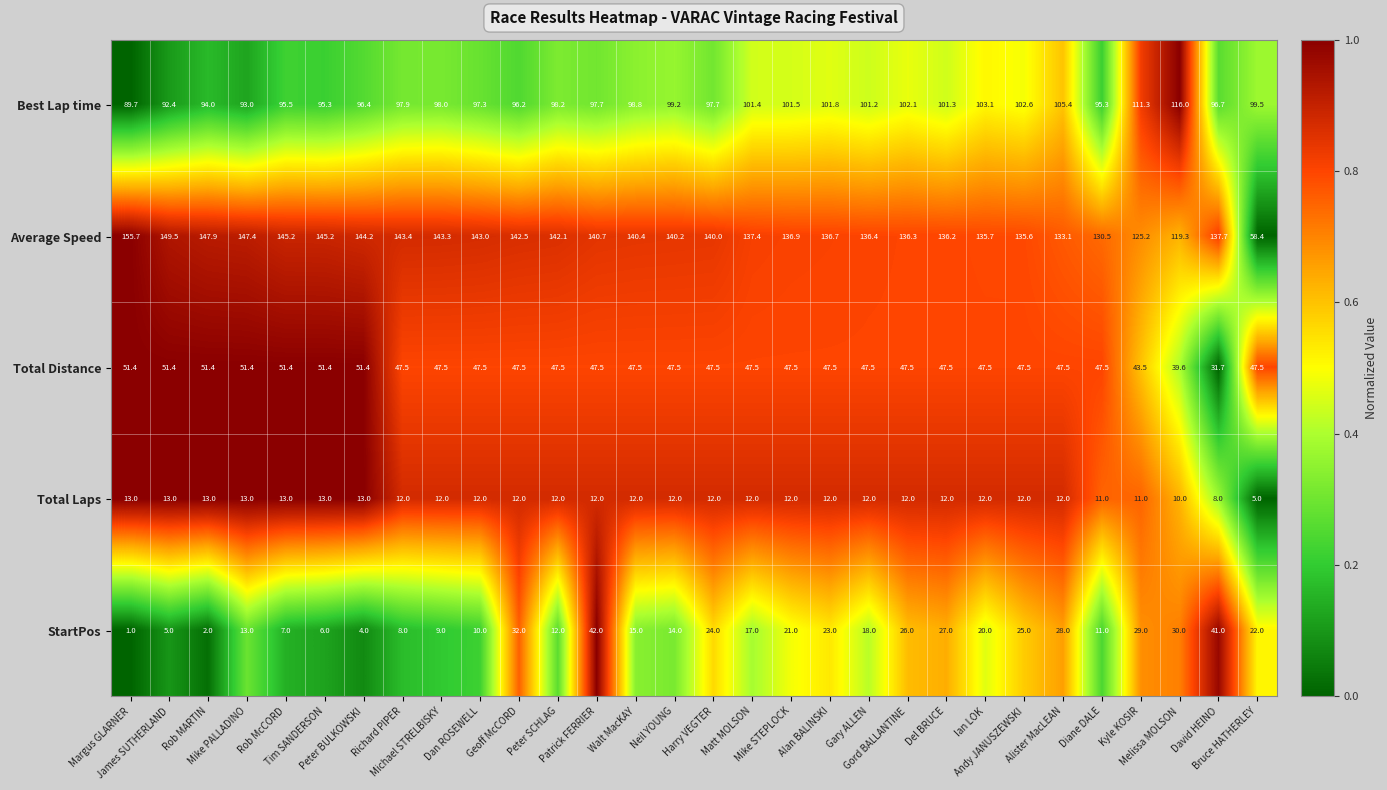

What is the maximum value for Average Speed?

155.7